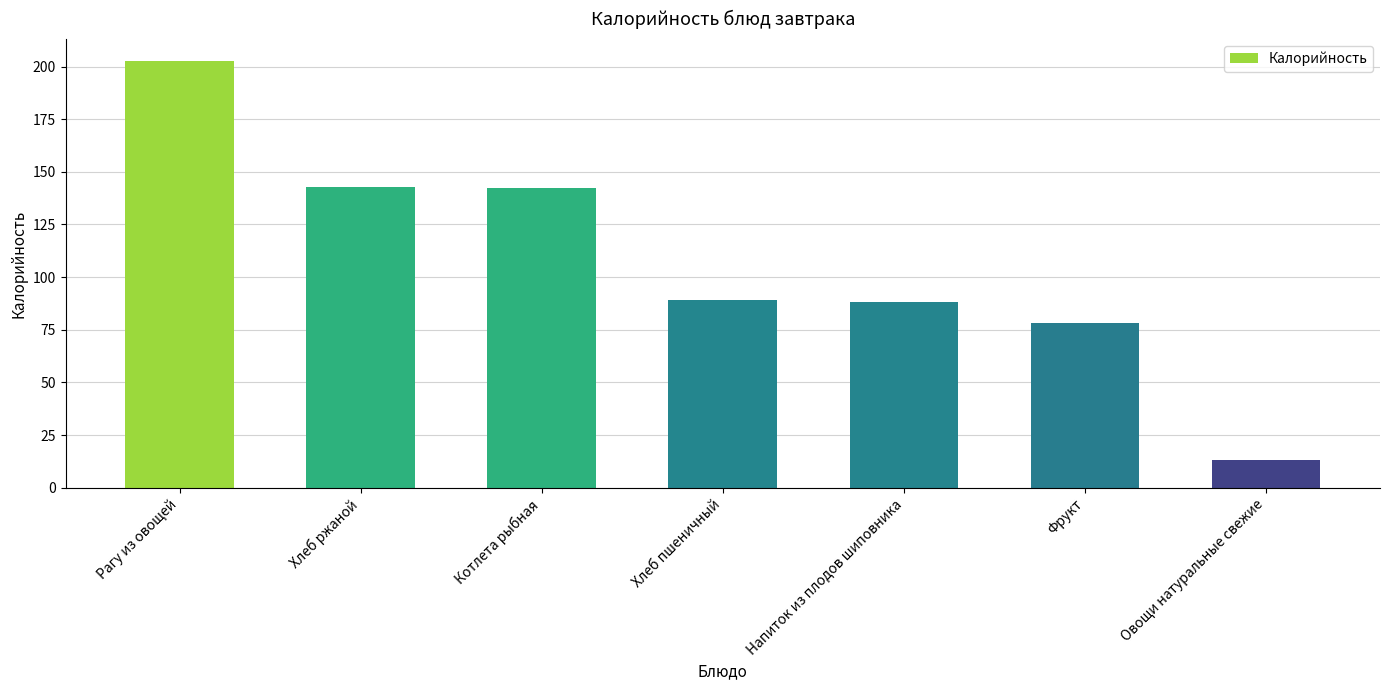

How many bars are there in total?

7